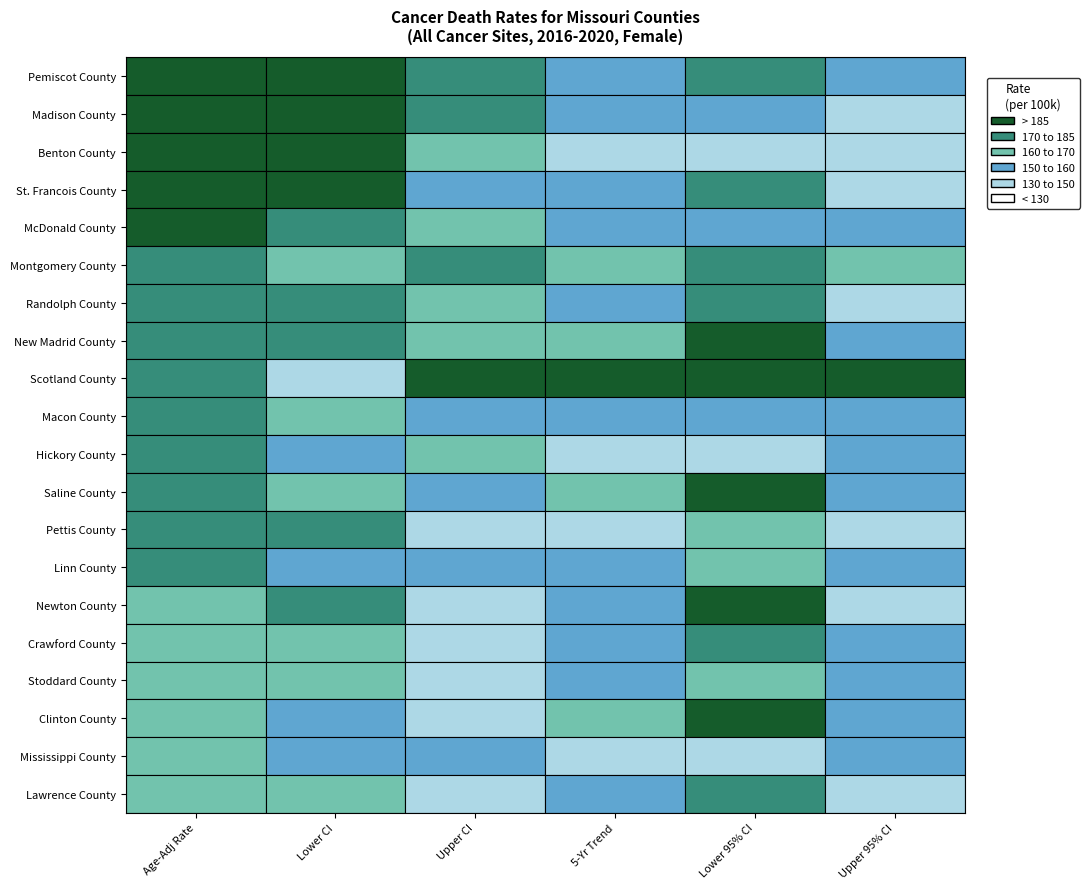

Reading left to right, what are all the values shown in this chart?

Pemiscot County: 0=200.6	1=165.2	2=242.0	3=0.0	4=-0.8	5=0.9
Madison County: 0=195.8	1=157.8	2=241.7	3=-0.3	4=-1.2	5=0.6
Benton County: 0=188.6	1=158.7	2=223.9	3=-0.8	4=-1.5	5=0.0
St. Francois County: 0=185.4	1=167.5	2=204.9	3=-0.2	4=-0.8	5=0.4
McDonald County: 0=185.1	1=153.9	2=221.0	3=-0.3	4=-1.3	5=0.7
Montgomery County: 0=183.8	1=145.0	2=231.3	3=0.3	4=-0.8	5=1.4
Randolph County: 0=183.7	1=155.1	2=216.5	3=-0.2	4=-0.8	5=0.4
New Madrid County: 0=178.7	1=147.7	2=215.2	3=0.3	4=-0.6	5=1.2
Scotland County: 0=175.9	1=116.1	2=258.0	3=1.3	4=-0.7	5=3.4
Macon County: 0=173.6	1=140.9	2=212.8	3=-0.3	4=-1.3	5=0.7
Hickory County: 0=171.3	1=132.5	2=221.6	3=-0.4	4=-1.6	5=0.8
Saline County: 0=170.9	1=142.8	2=203.3	3=0.3	4=-0.5	5=1.0
Pettis County: 0=170.4	1=149.3	2=193.9	3=-0.4	4=-1.0	5=0.3
Linn County: 0=170.1	1=133.8	2=214.5	3=0.0	4=-1.0	5=1.0
Newton County: 0=167.7	1=150.1	2=187.0	3=0.0	4=-0.5	5=0.5
Crawford County: 0=167.4	1=141.3	2=197.7	3=-0.1	4=-0.8	5=0.7
Stoddard County: 0=165.6	1=142.0	2=192.5	3=-0.1	4=-1.0	5=0.7
Clinton County: 0=165.4	1=135.7	2=200.2	3=0.3	4=-0.6	5=1.3
Mississippi County: 0=162.4	1=128.0	2=204.7	3=-0.4	4=-1.5	5=0.8
Lawrence County: 0=161.9	1=140.6	2=185.8	3=-0.3	4=-0.9	5=0.4